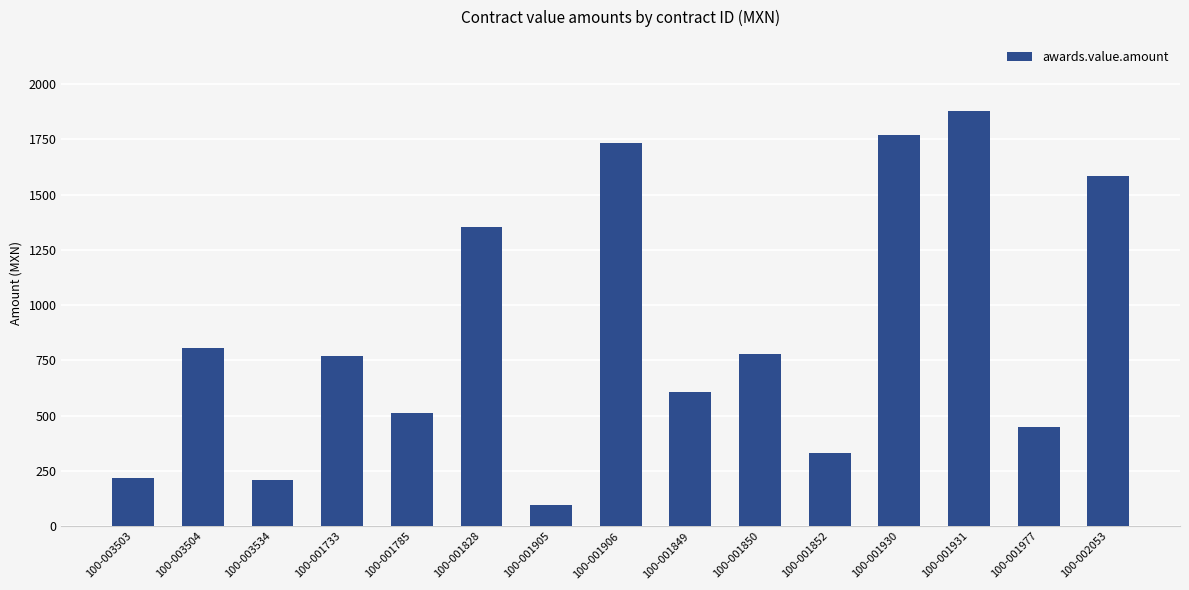

The chart shows a value of 566.0 at 100-002053. True or false?

False